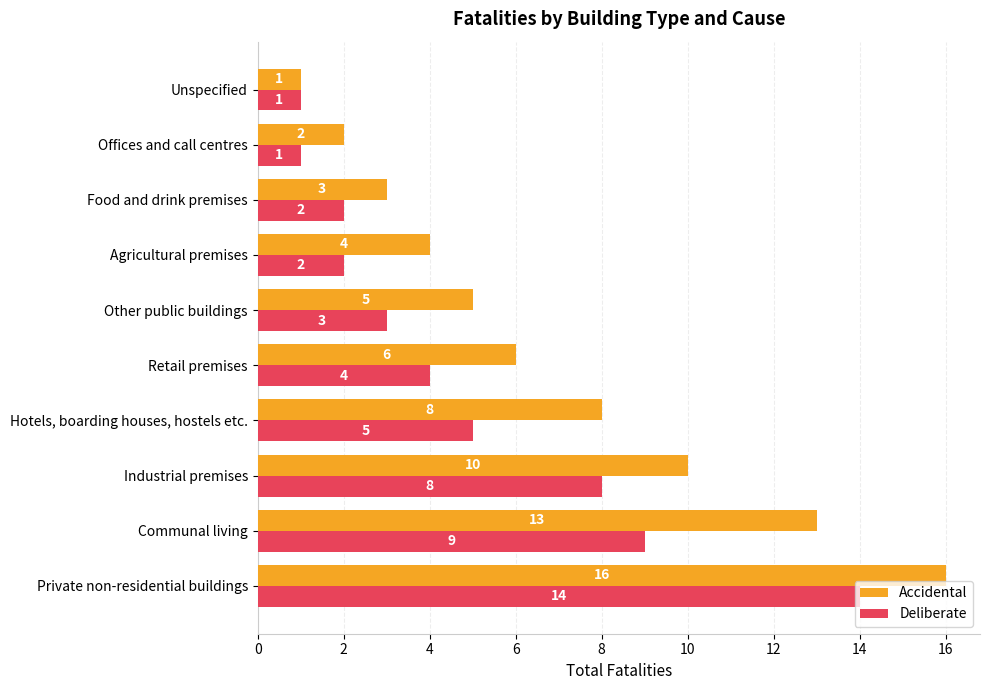

What is the difference between the maximum and minimum values in the Accidental series?

15